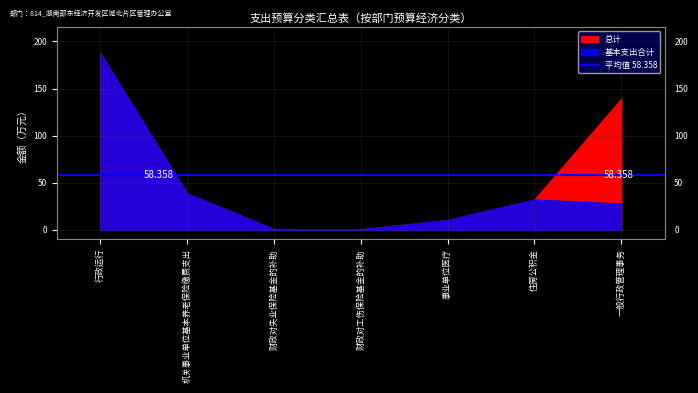

What is the difference between the second highest and second lowest values in the 总计 series?

138.2